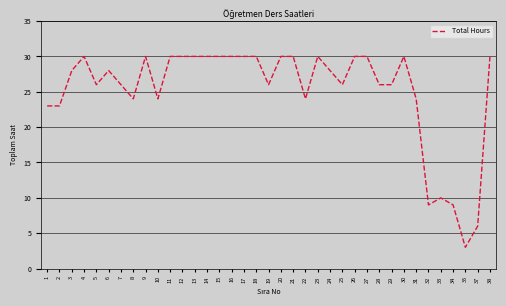

Reading left to right, what are all the values shown in this chart?

1=23	2=23	3=28	4=30	5=26	6=28	7=26	8=24	9=30	10=24	11=30	12=30	13=30	14=30	15=30	16=30	17=30	18=30	19=26	20=30	21=30	22=24	23=30	24=28	25=26	26=30	27=30	28=26	29=26	30=30	31=24	32=9	33=10	34=9	35=3	37=6	38=30